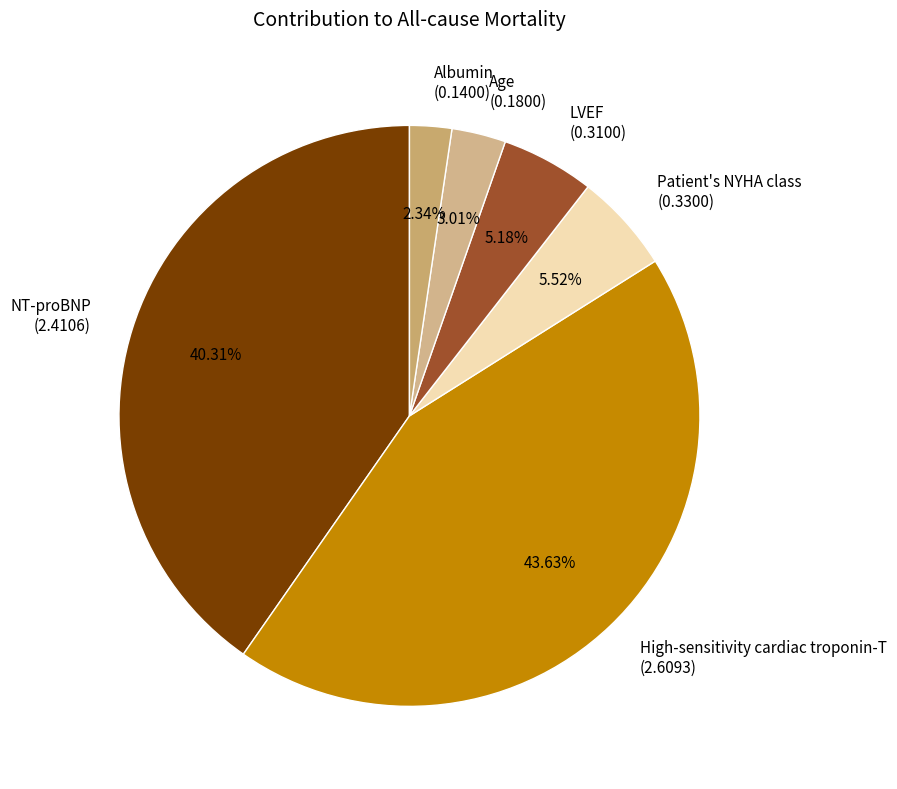

How much of the chart is everything except LVEF?

94.8%